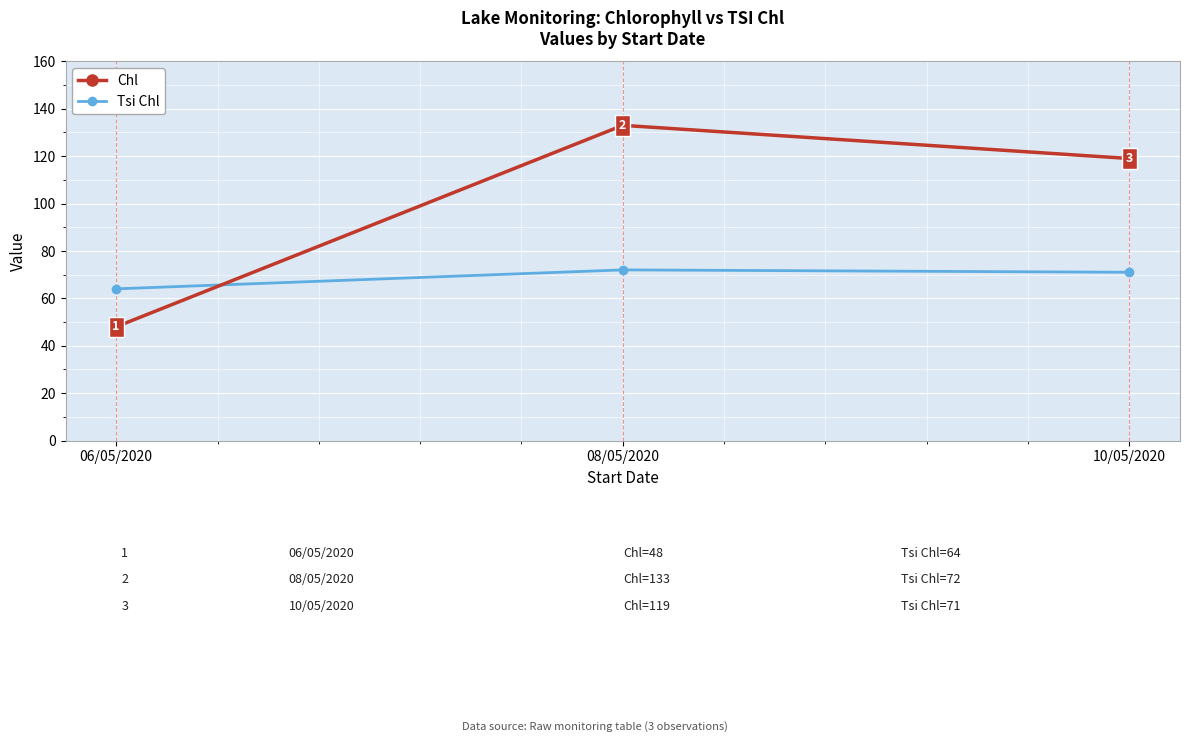

Is the value of Chl at 08/05/2020 greater than the value of Tsi Chl at 10/05/2020?

Yes